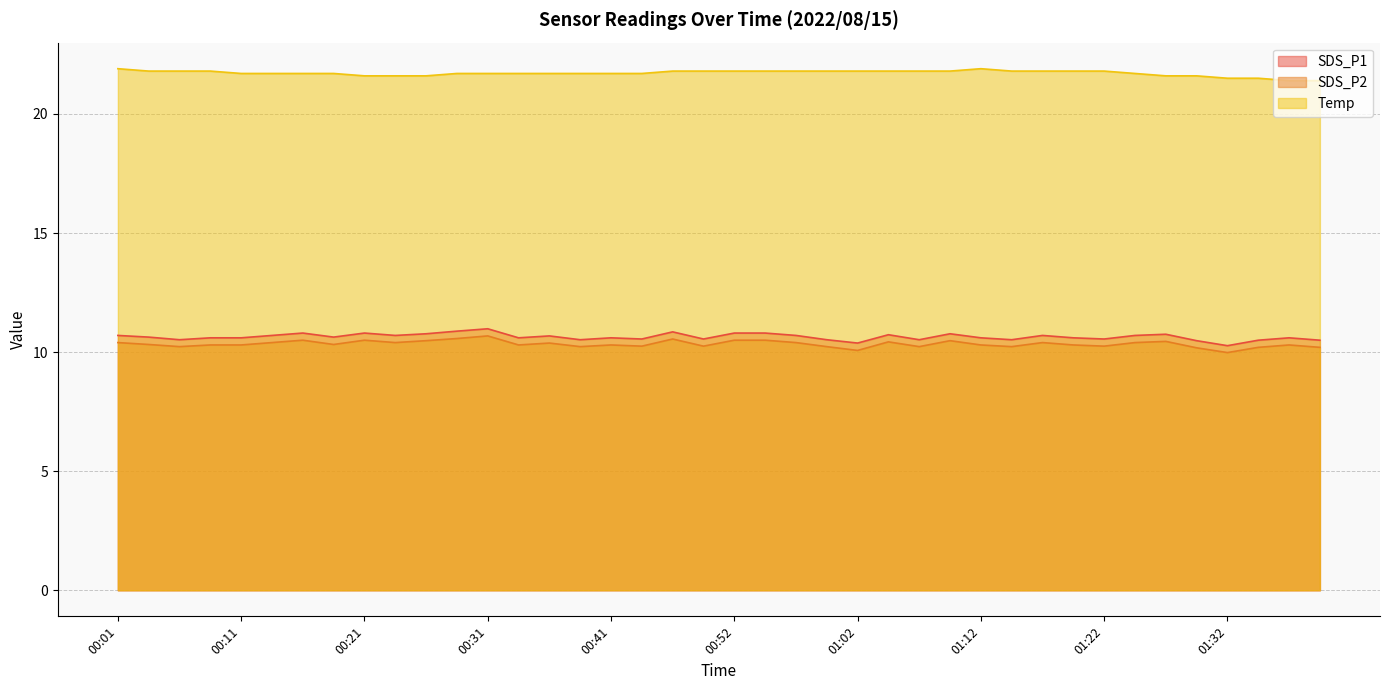

Which label corresponds to the smallest value in the chart?

01:32